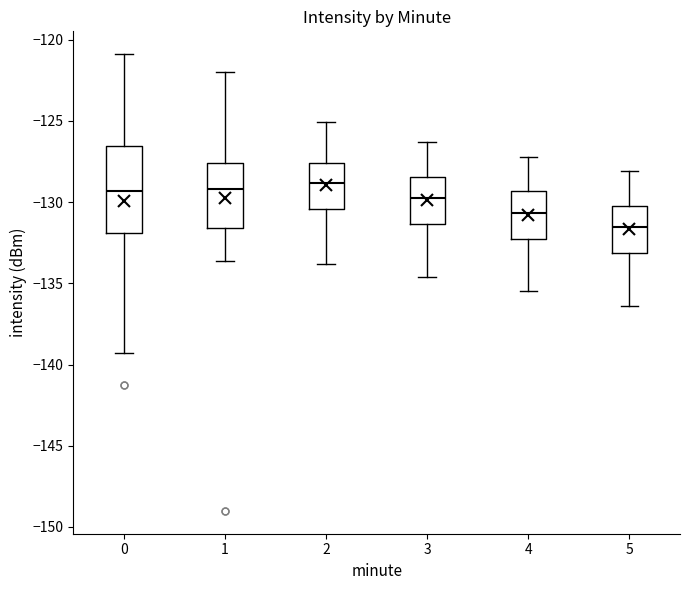

Reading left to right, transcribe this box plot: for each box, give where its median line is, the range the box spans, and where its two whiskers end, as read against the y-axis. The values are not printed on the chart, so give them approximately, as read against the axis.

0: median -129.5, box -132.0 to -126.5, whiskers -139.5 to -121.0
1: median -129.0, box -131.5 to -127.5, whiskers -133.5 to -122.0
2: median -129.0, box -130.5 to -127.5, whiskers -134.0 to -125.0
3: median -129.5, box -131.5 to -128.5, whiskers -134.5 to -126.5
4: median -130.5, box -132.0 to -129.5, whiskers -135.5 to -127.0
5: median -131.5, box -133.0 to -130.0, whiskers -136.5 to -128.0